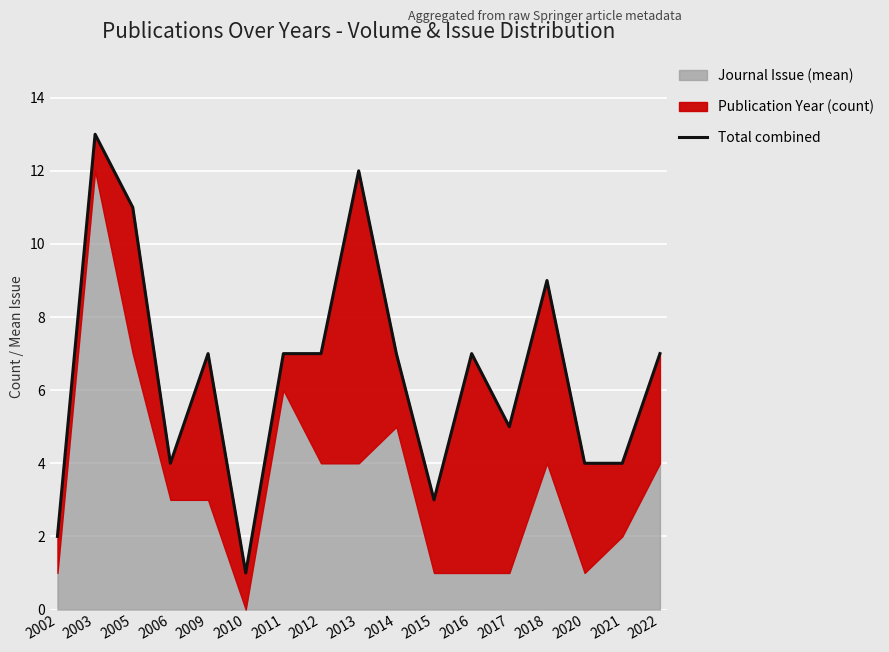

Which category has the highest value across all series?

2003